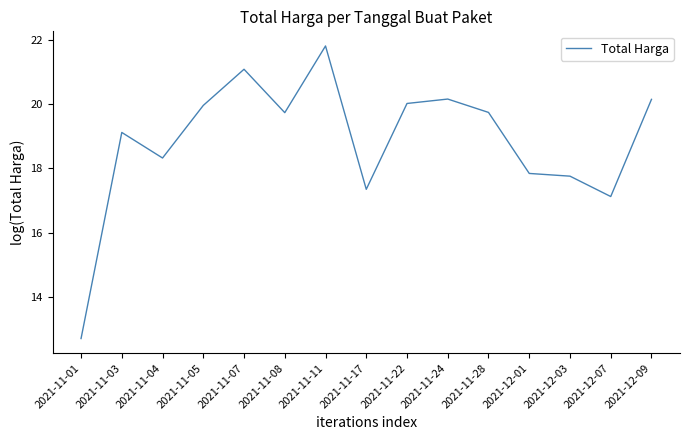

What value does the data have at 2021-11-03?

19.1